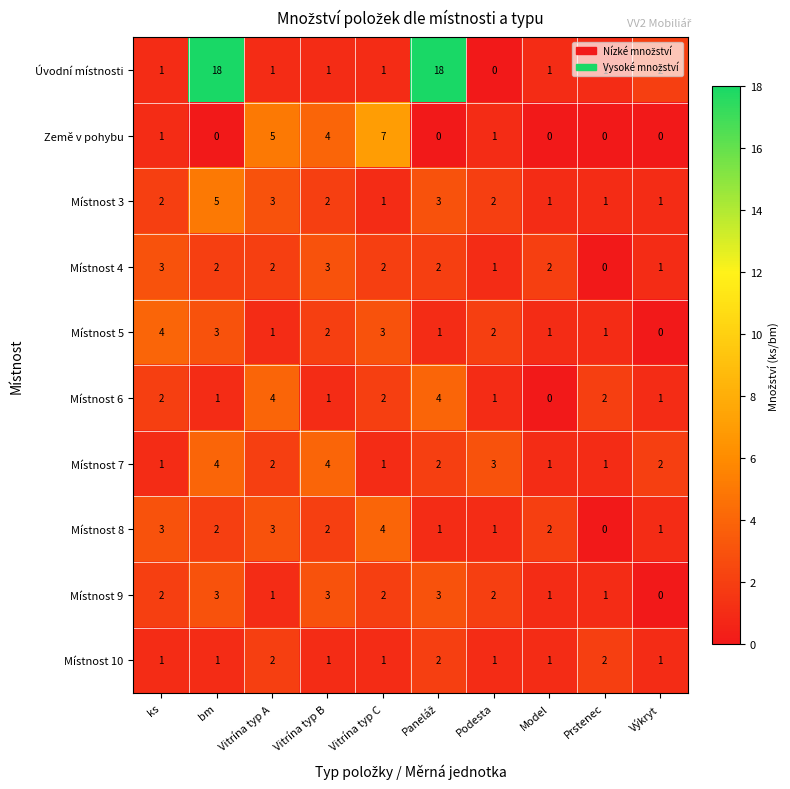

The value of Úvodní místnosti at Model is 1. True or false?

True